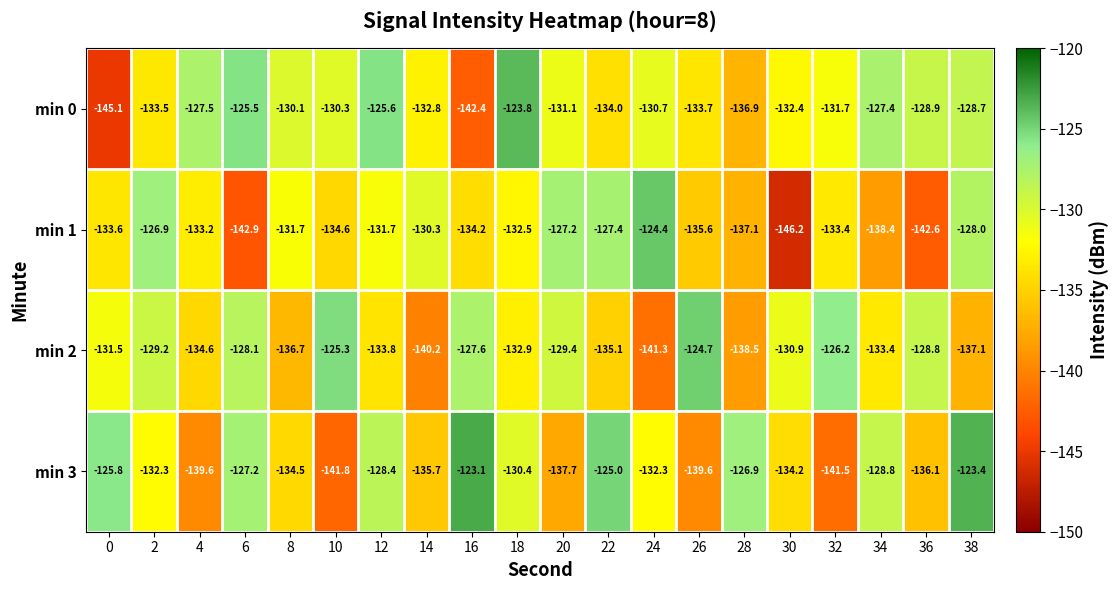

Rank the series at 28 from highest to lowest value.

min 3, min 0, min 1, min 2